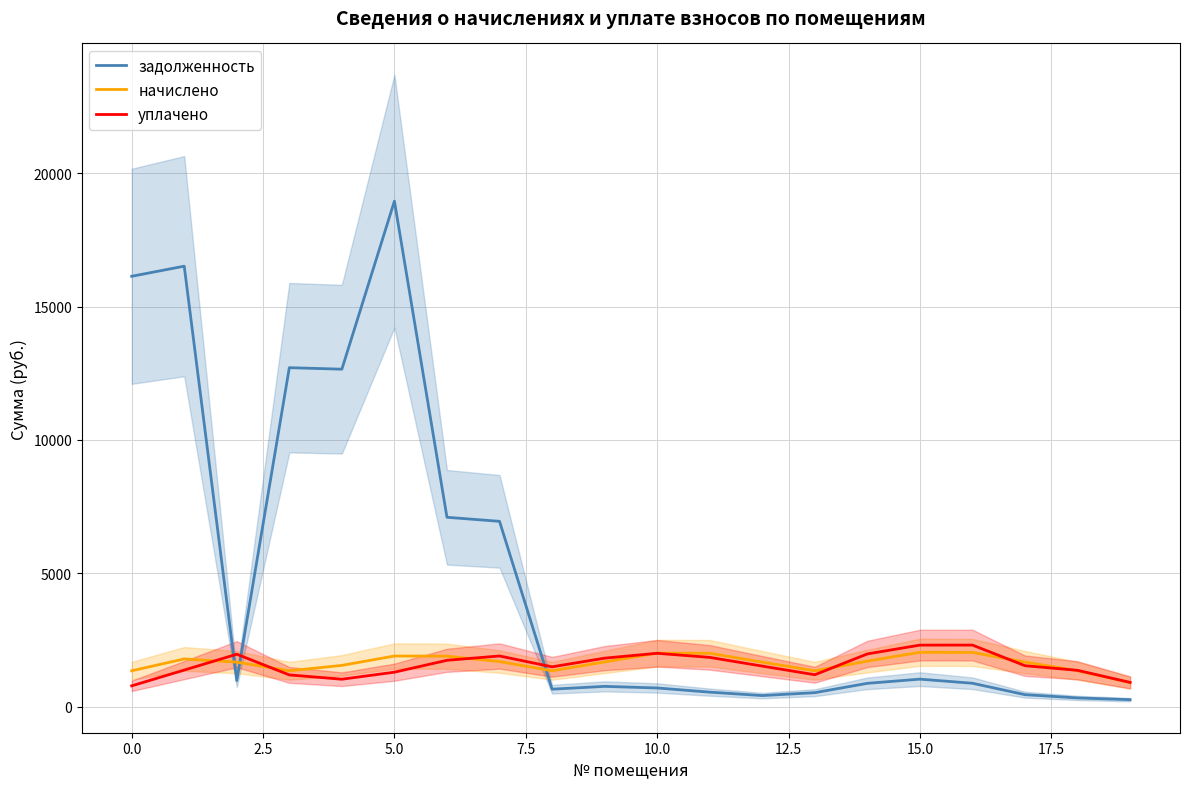

The value of начислено at 14 is 503.4. True or false?

False